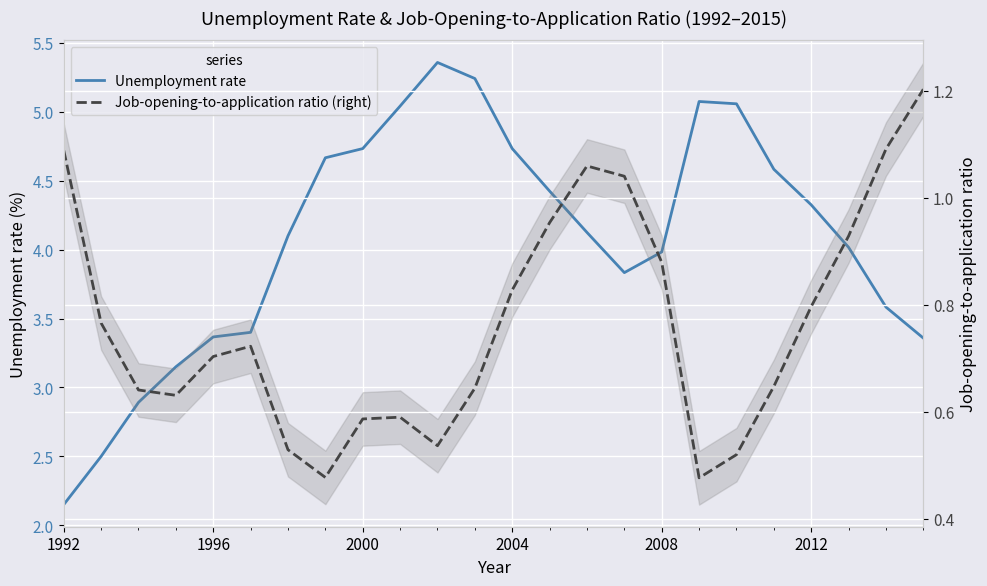

List the series in order of their overall mean, lowest first.

Job-opening-to-application ratio (right), Unemployment rate